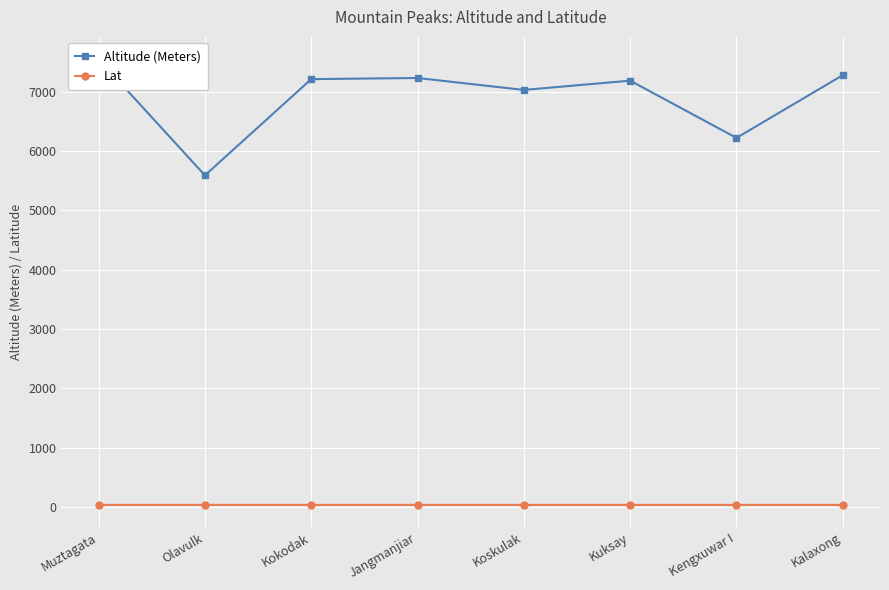

What is the value of the Lat point at the 4th from the left?

38.4